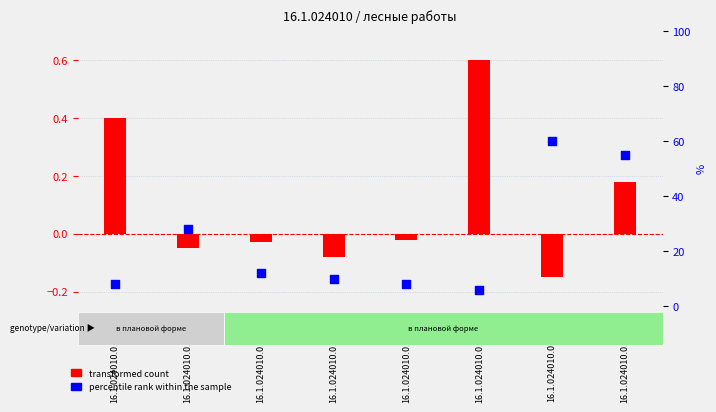

Which series has the largest total across all categories?

percentile rank within the sample